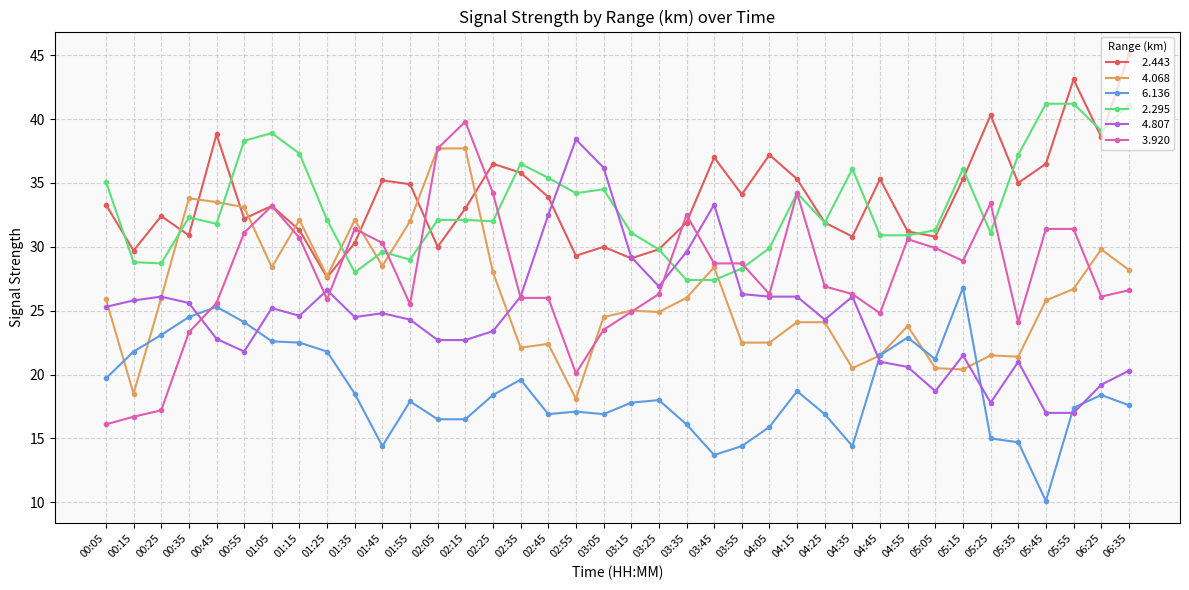

What is the smallest value displayed?

10.1